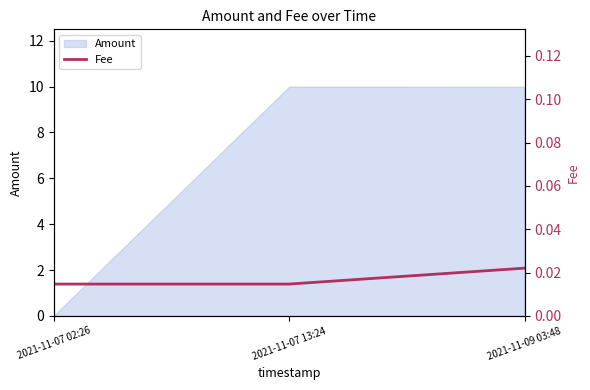

Does the chart have visible grid lines?

No